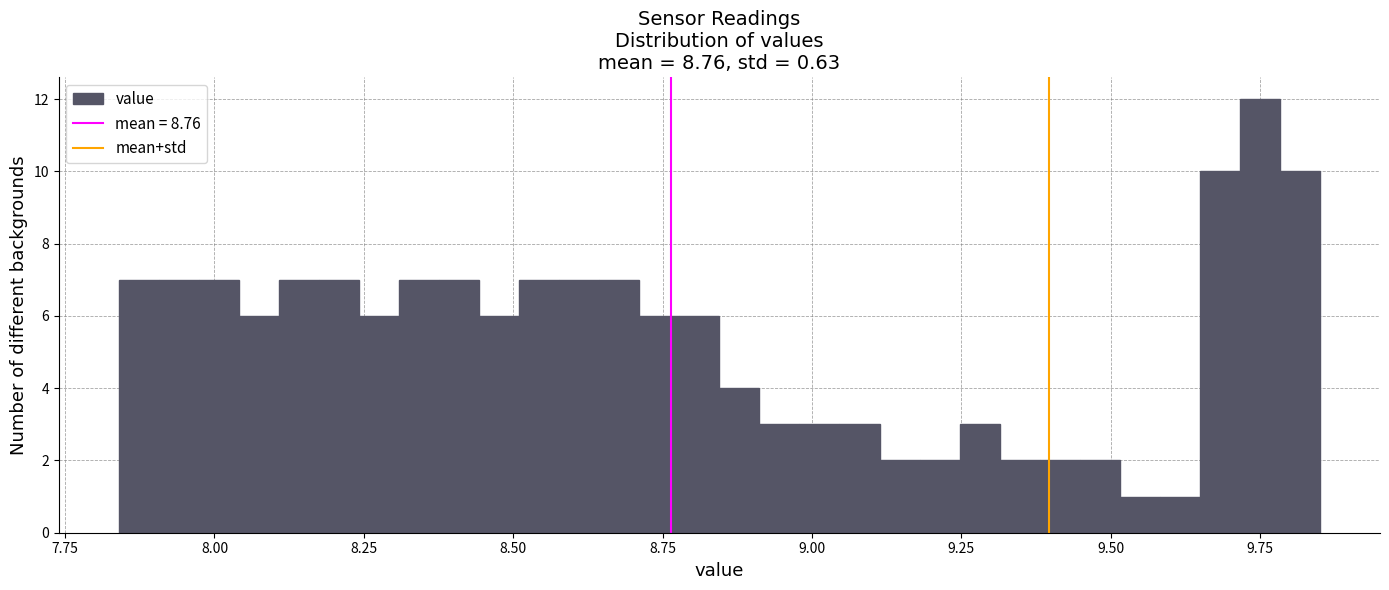

Read against the x-axis, roughly where is the centre of the tallest bar?

9.75